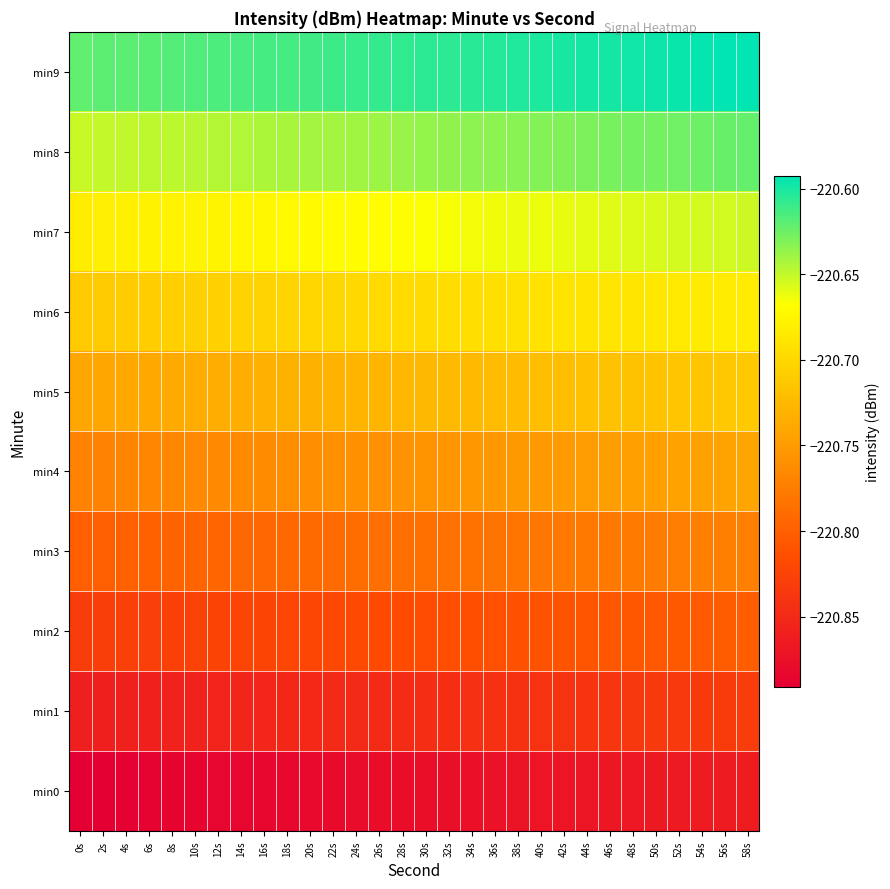

Reading left to right, list all the values displayed in this chart.

min0: 0s=-220.9	2s=-220.9	4s=-220.9	6s=-220.9	8s=-220.9	10s=-220.9	12s=-220.9	14s=-220.9	16s=-220.9	18s=-220.9	20s=-220.9	22s=-220.9	24s=-220.9	26s=-220.9	28s=-220.9	30s=-220.9	32s=-220.9	34s=-220.9	36s=-220.9	38s=-220.9	40s=-220.9	42s=-220.9	44s=-220.9	46s=-220.9	48s=-220.9	50s=-220.9	52s=-220.9	54s=-220.9	56s=-220.9	58s=-220.9
min1: 0s=-220.9	2s=-220.9	4s=-220.9	6s=-220.9	8s=-220.9	10s=-220.9	12s=-220.9	14s=-220.9	16s=-220.9	18s=-220.9	20s=-220.9	22s=-220.9	24s=-220.8	26s=-220.8	28s=-220.8	30s=-220.8	32s=-220.8	34s=-220.8	36s=-220.8	38s=-220.8	40s=-220.8	42s=-220.8	44s=-220.8	46s=-220.8	48s=-220.8	50s=-220.8	52s=-220.8	54s=-220.8	56s=-220.8	58s=-220.8
min2: 0s=-220.8	2s=-220.8	4s=-220.8	6s=-220.8	8s=-220.8	10s=-220.8	12s=-220.8	14s=-220.8	16s=-220.8	18s=-220.8	20s=-220.8	22s=-220.8	24s=-220.8	26s=-220.8	28s=-220.8	30s=-220.8	32s=-220.8	34s=-220.8	36s=-220.8	38s=-220.8	40s=-220.8	42s=-220.8	44s=-220.8	46s=-220.8	48s=-220.8	50s=-220.8	52s=-220.8	54s=-220.8	56s=-220.8	58s=-220.8
min3: 0s=-220.8	2s=-220.8	4s=-220.8	6s=-220.8	8s=-220.8	10s=-220.8	12s=-220.8	14s=-220.8	16s=-220.8	18s=-220.8	20s=-220.8	22s=-220.8	24s=-220.8	26s=-220.8	28s=-220.8	30s=-220.8	32s=-220.8	34s=-220.8	36s=-220.8	38s=-220.8	40s=-220.8	42s=-220.8	44s=-220.8	46s=-220.8	48s=-220.8	50s=-220.8	52s=-220.8	54s=-220.8	56s=-220.8	58s=-220.8
min4: 0s=-220.8	2s=-220.8	4s=-220.8	6s=-220.8	8s=-220.8	10s=-220.8	12s=-220.8	14s=-220.8	16s=-220.8	18s=-220.8	20s=-220.8	22s=-220.8	24s=-220.8	26s=-220.8	28s=-220.8	30s=-220.8	32s=-220.8	34s=-220.8	36s=-220.8	38s=-220.8	40s=-220.8	42s=-220.8	44s=-220.7	46s=-220.7	48s=-220.7	50s=-220.7	52s=-220.7	54s=-220.7	56s=-220.7	58s=-220.7
min5: 0s=-220.7	2s=-220.7	4s=-220.7	6s=-220.7	8s=-220.7	10s=-220.7	12s=-220.7	14s=-220.7	16s=-220.7	18s=-220.7	20s=-220.7	22s=-220.7	24s=-220.7	26s=-220.7	28s=-220.7	30s=-220.7	32s=-220.7	34s=-220.7	36s=-220.7	38s=-220.7	40s=-220.7	42s=-220.7	44s=-220.7	46s=-220.7	48s=-220.7	50s=-220.7	52s=-220.7	54s=-220.7	56s=-220.7	58s=-220.7
min6: 0s=-220.7	2s=-220.7	4s=-220.7	6s=-220.7	8s=-220.7	10s=-220.7	12s=-220.7	14s=-220.7	16s=-220.7	18s=-220.7	20s=-220.7	22s=-220.7	24s=-220.7	26s=-220.7	28s=-220.7	30s=-220.7	32s=-220.7	34s=-220.7	36s=-220.7	38s=-220.7	40s=-220.7	42s=-220.7	44s=-220.7	46s=-220.7	48s=-220.7	50s=-220.7	52s=-220.7	54s=-220.7	56s=-220.7	58s=-220.7
min7: 0s=-220.7	2s=-220.7	4s=-220.7	6s=-220.7	8s=-220.7	10s=-220.7	12s=-220.7	14s=-220.7	16s=-220.7	18s=-220.7	20s=-220.7	22s=-220.7	24s=-220.7	26s=-220.7	28s=-220.7	30s=-220.7	32s=-220.7	34s=-220.7	36s=-220.7	38s=-220.7	40s=-220.7	42s=-220.7	44s=-220.7	46s=-220.7	48s=-220.7	50s=-220.7	52s=-220.7	54s=-220.7	56s=-220.7	58s=-220.7
min8: 0s=-220.7	2s=-220.7	4s=-220.6	6s=-220.6	8s=-220.6	10s=-220.6	12s=-220.6	14s=-220.6	16s=-220.6	18s=-220.6	20s=-220.6	22s=-220.6	24s=-220.6	26s=-220.6	28s=-220.6	30s=-220.6	32s=-220.6	34s=-220.6	36s=-220.6	38s=-220.6	40s=-220.6	42s=-220.6	44s=-220.6	46s=-220.6	48s=-220.6	50s=-220.6	52s=-220.6	54s=-220.6	56s=-220.6	58s=-220.6
min9: 0s=-220.6	2s=-220.6	4s=-220.6	6s=-220.6	8s=-220.6	10s=-220.6	12s=-220.6	14s=-220.6	16s=-220.6	18s=-220.6	20s=-220.6	22s=-220.6	24s=-220.6	26s=-220.6	28s=-220.6	30s=-220.6	32s=-220.6	34s=-220.6	36s=-220.6	38s=-220.6	40s=-220.6	42s=-220.6	44s=-220.6	46s=-220.6	48s=-220.6	50s=-220.6	52s=-220.6	54s=-220.6	56s=-220.6	58s=-220.6